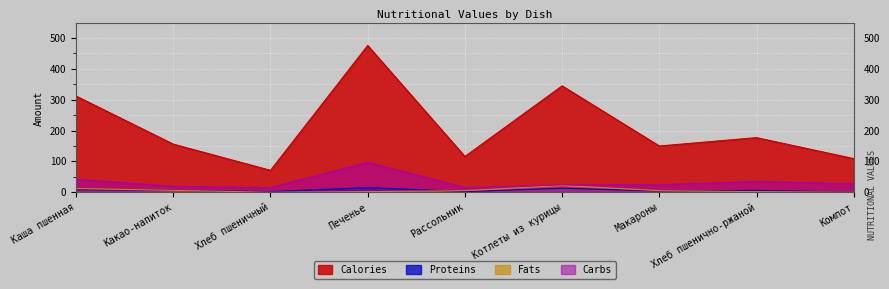

Which series has the largest total across all categories?

Calories